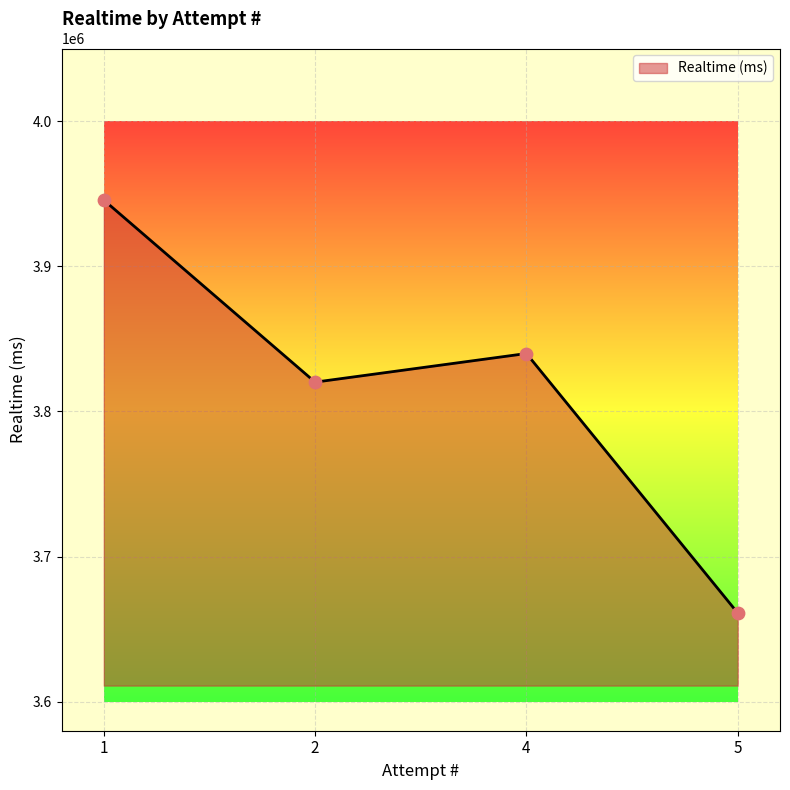

Approximately how many times larger is the value at 5 compared to 1?

0.9